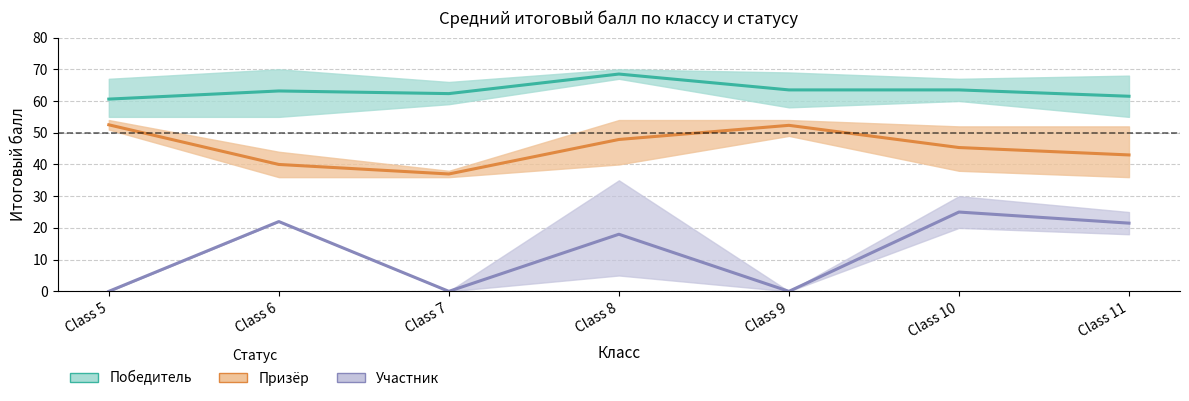

Is it true that Участник equals 7.6 at Class 9?

False